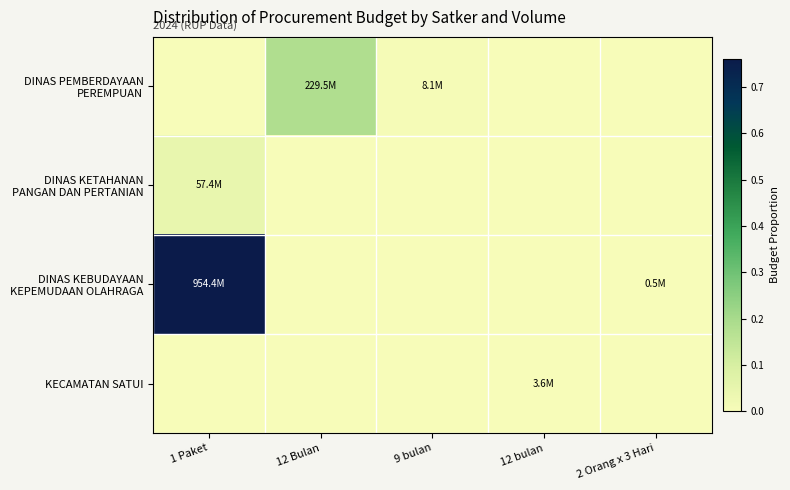

What is the difference between the highest and lowest values at 12 Bulan?

0.2